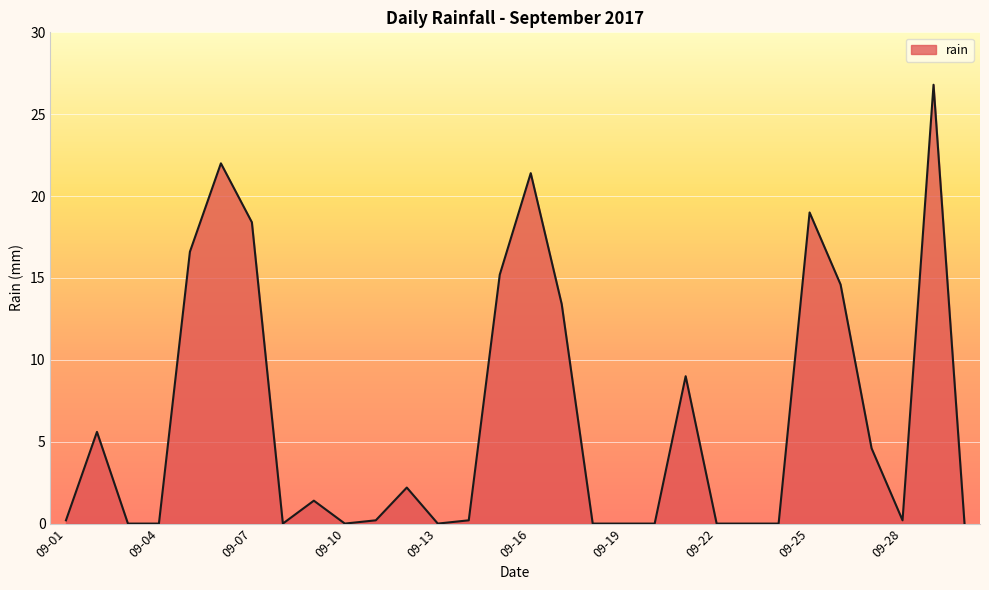

What is the greatest value displayed?

26.8